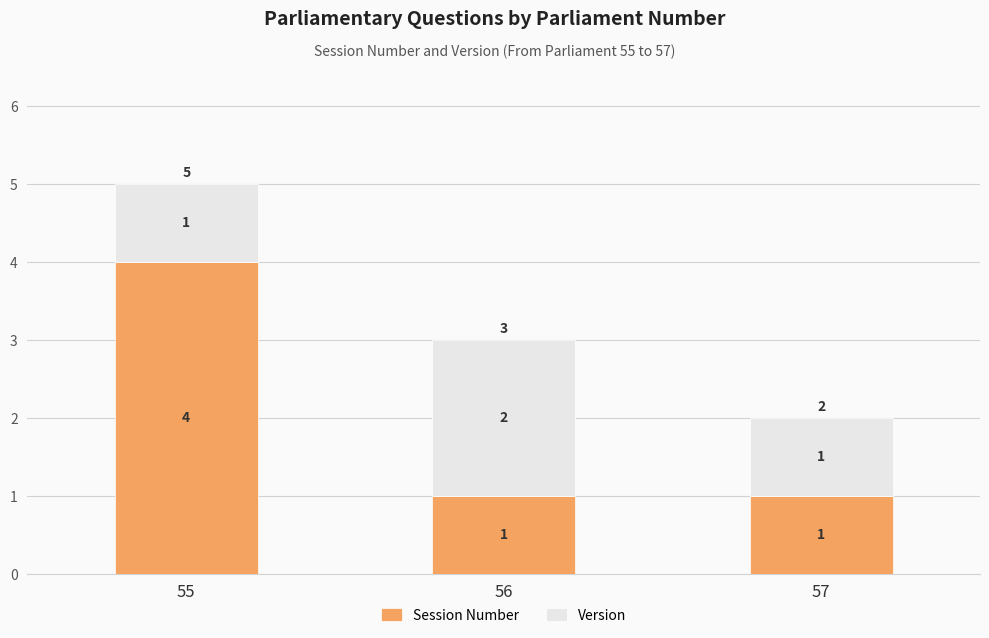

What is the lowest value of the Session Number series?

1